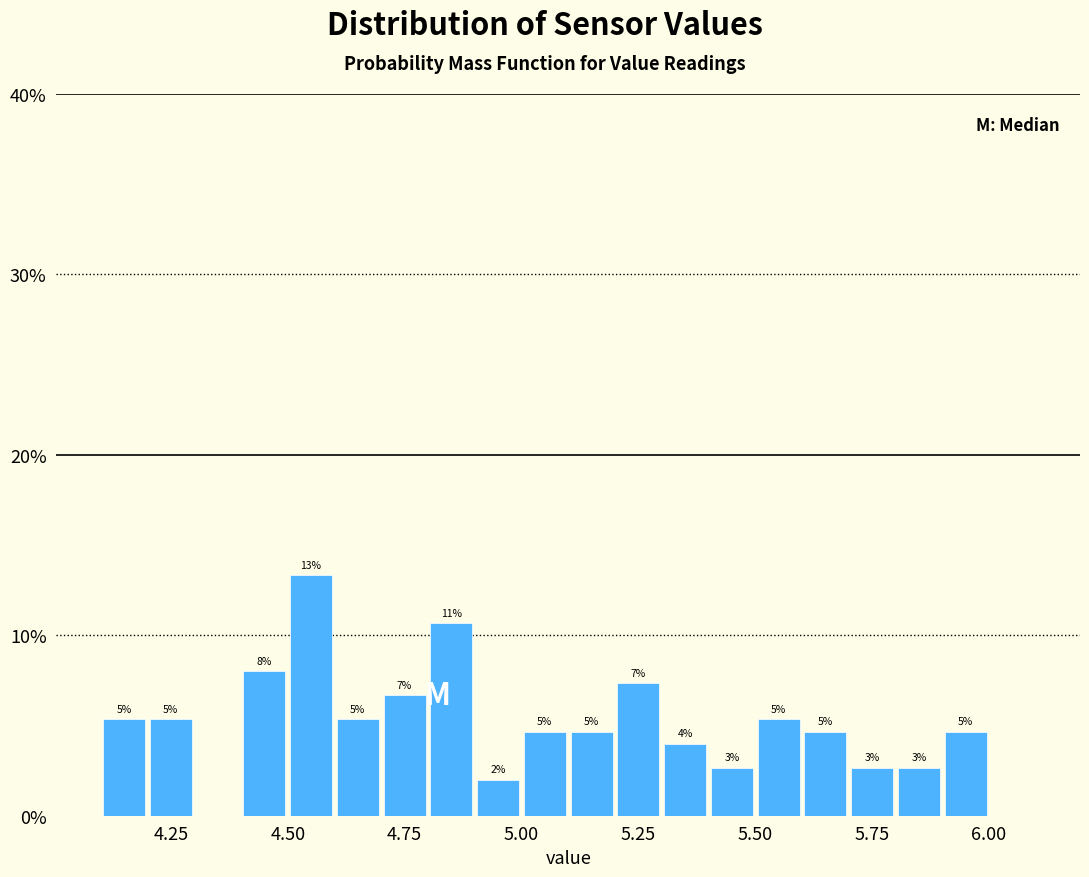

Read against the x-axis, roughly where is the centre of the tallest bar?

4.55